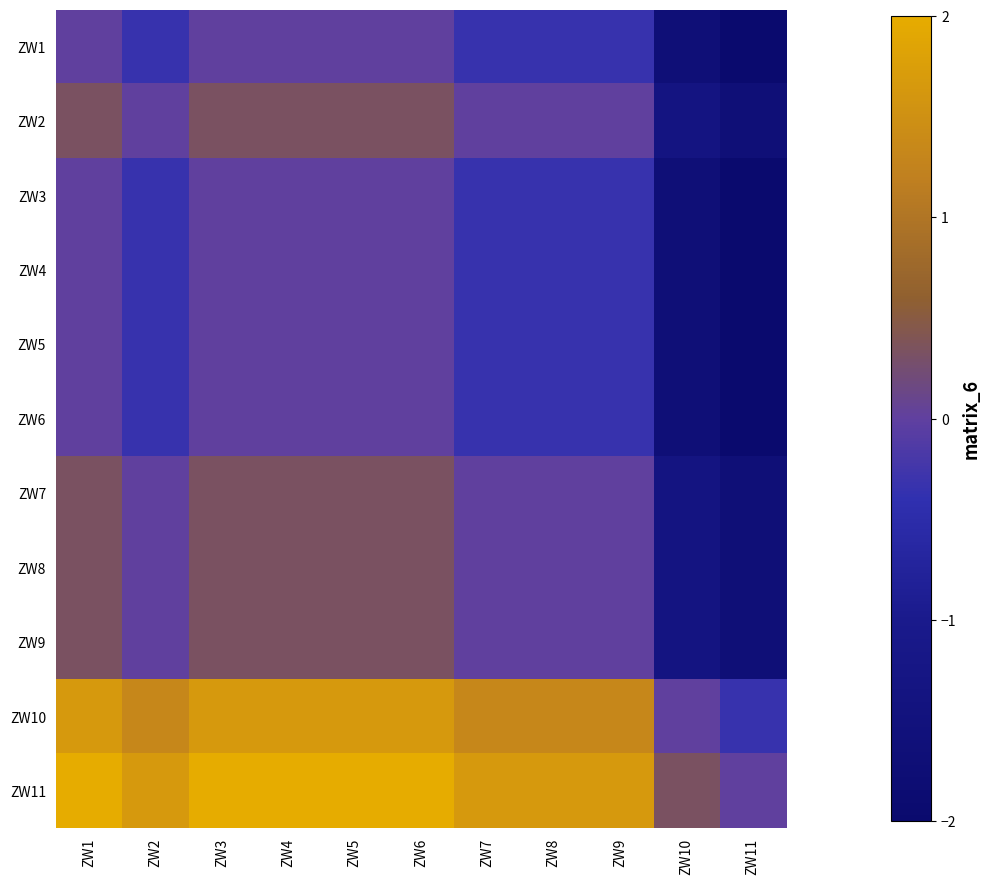

What is the spread (max minus min) of values at ZW11?

2.0